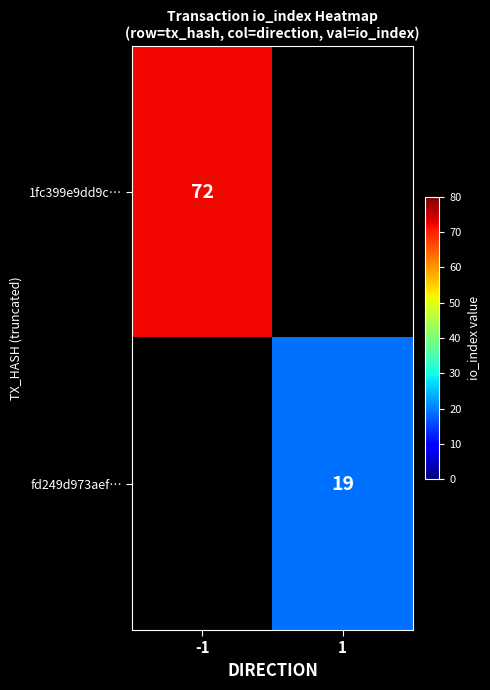

The value of 1fc399e9dd9c… at -1 is 72. True or false?

True